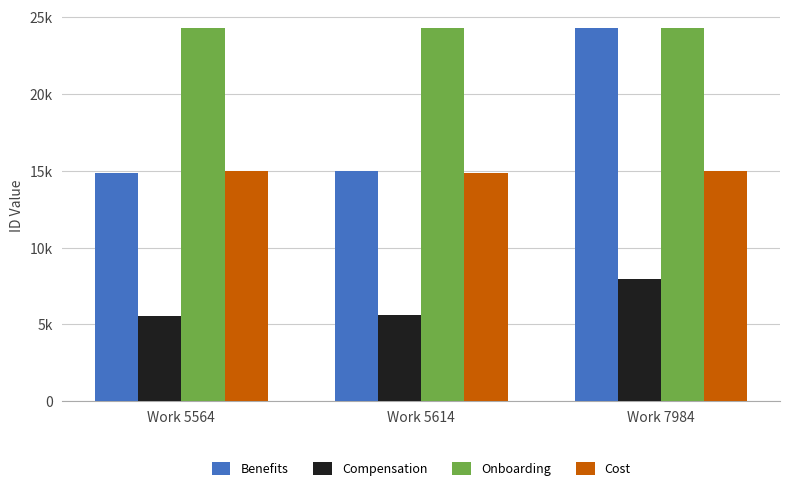

Reading left to right, list all the values displayed in this chart.

Benefits: 14870	15019	24295
Compensation: 5564	5614	7984
Onboarding: 24298	24300	24295
Cost: 15019	14870	15019